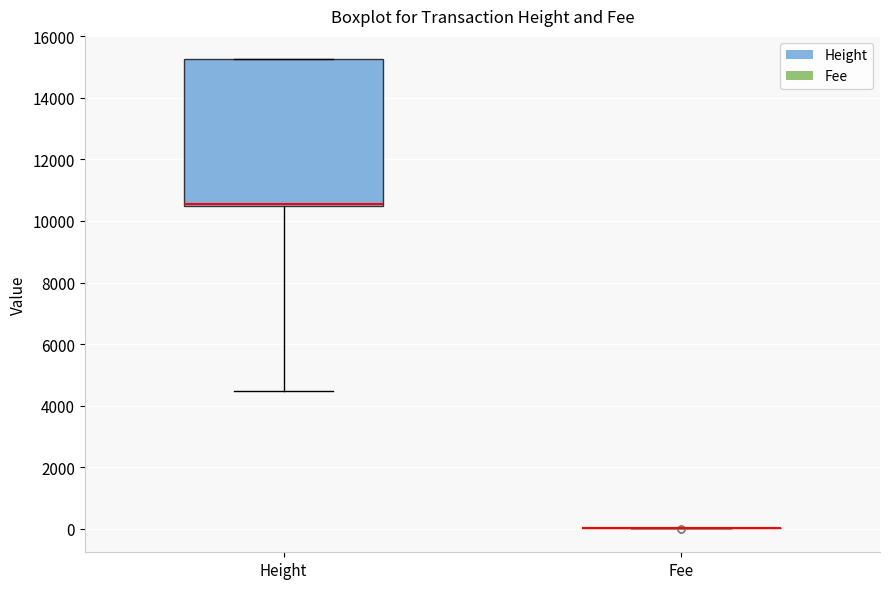

Reading left to right, read every box against the y-axis: the position of its median line, the range the box covers, and the ends of its whiskers. The values are not printed on the chart, so give them approximately, as read against the axis.

Height: median 10600 (drawn on the box's lower edge), box 10400 to 15200, whiskers 4400 to 15200
Fee: box collapsed to a line at 0, whiskers 0 to 0